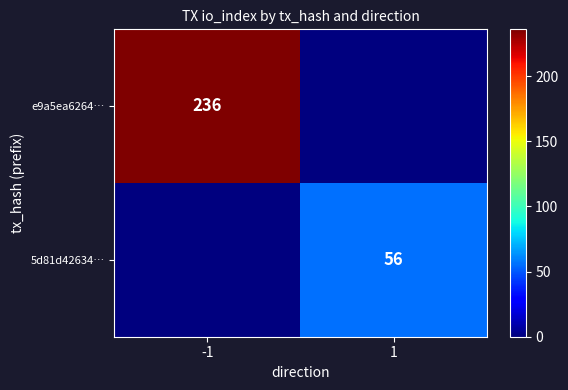

The 5d81d42634… series shows 14 at 1. True or false?

False